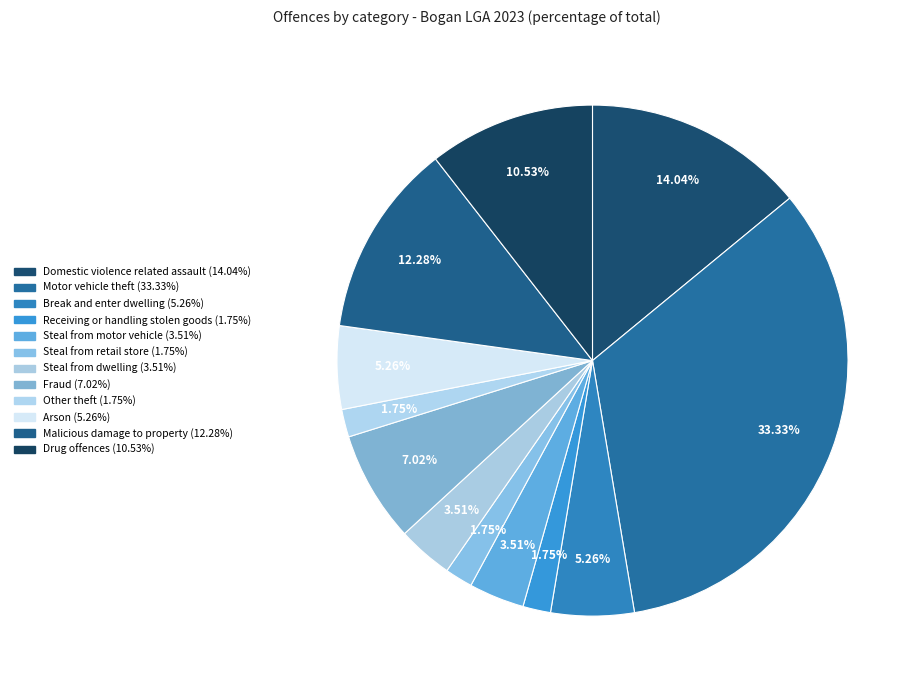

To the nearest percent, what is the difference between the Steal from motor vehicle and Receiving or handling stolen goods slice percentages?

2%